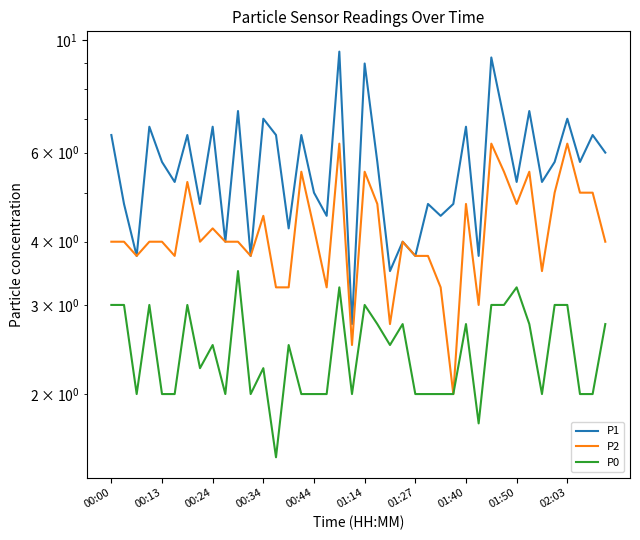

Is it true that P2 equals 2.9 at 27?

False